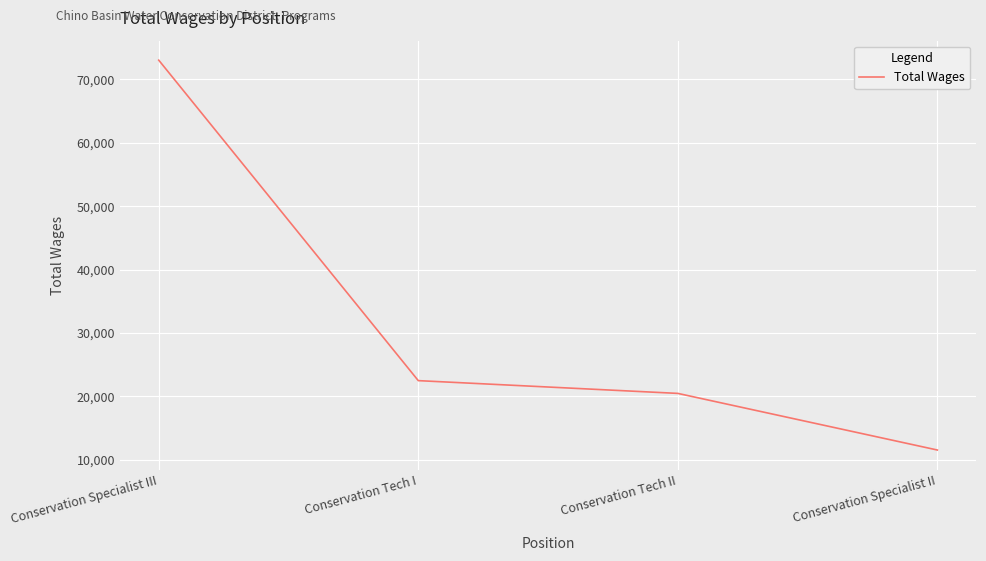

At which label does the data first exceed 22457?

Conservation Specialist III